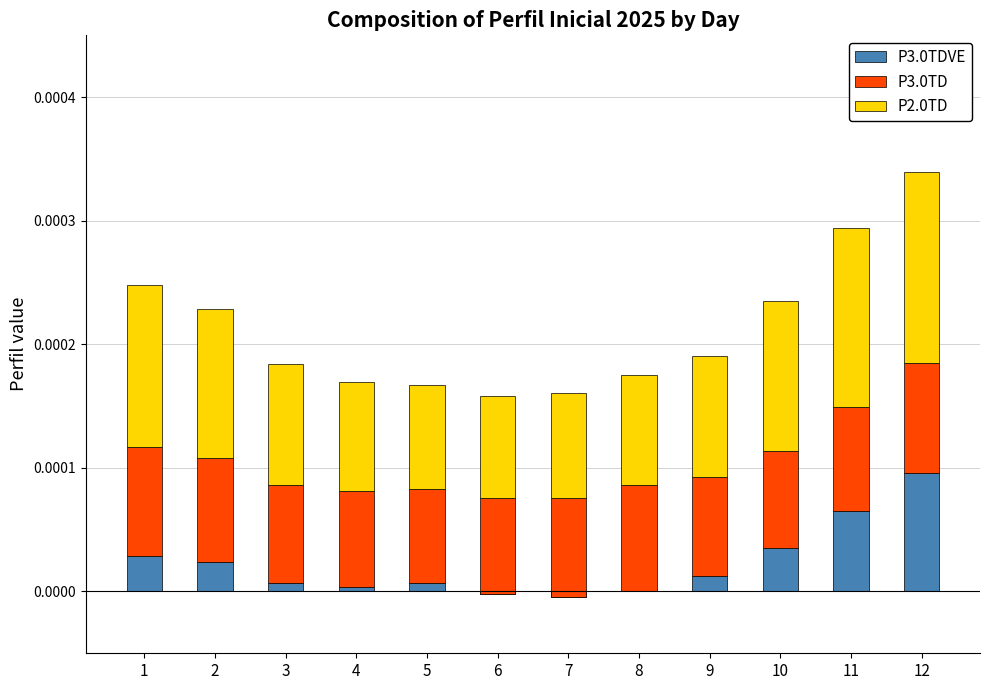

At which category is the sum across all series the highest?

12